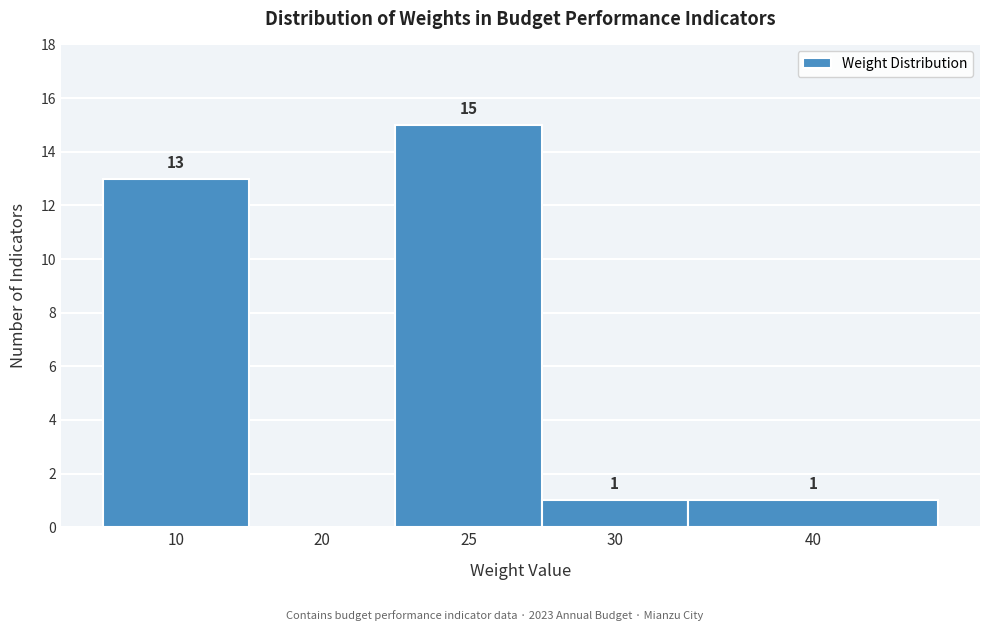

Reading left to right, what are all the values shown in this chart?

10=13	20=0	25=15	30=1	40=1